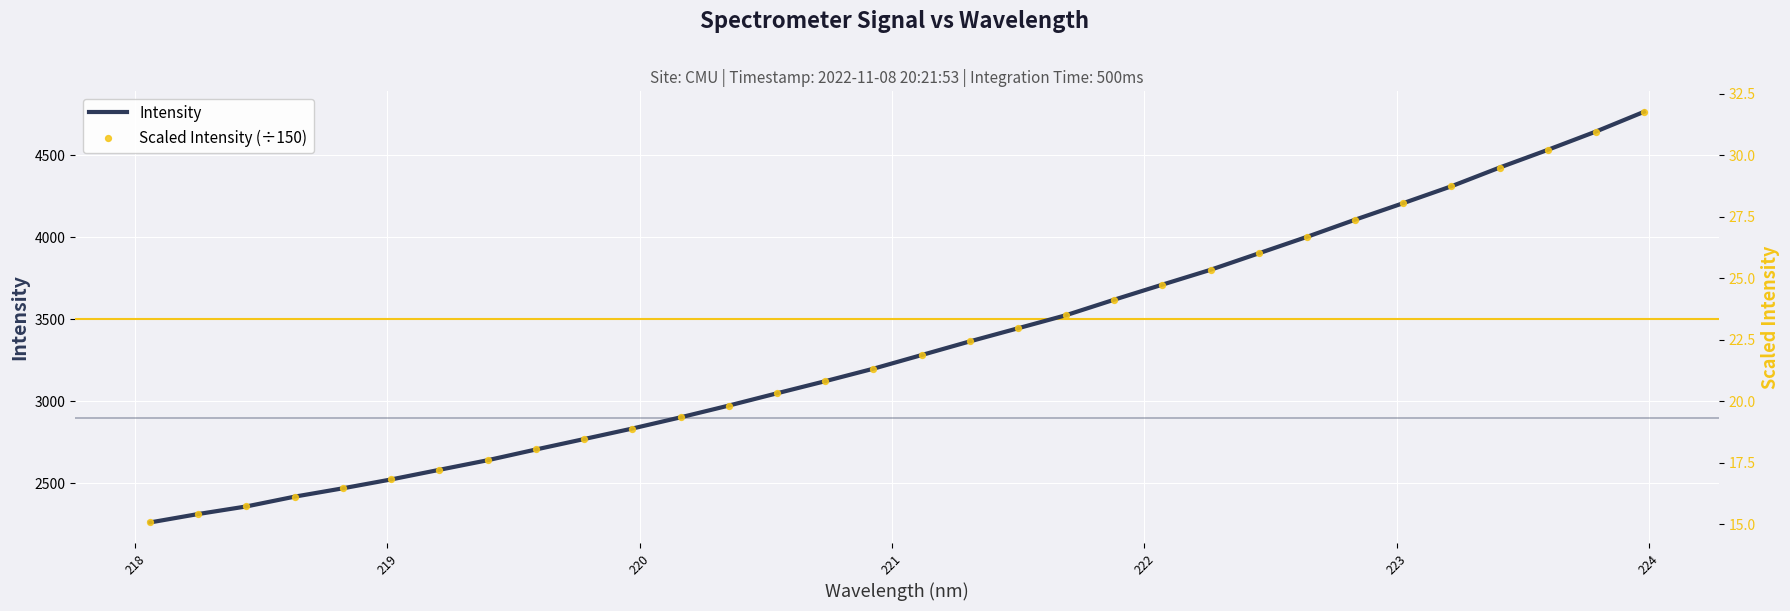

At how many categories does at least one series exceed 1217?

32